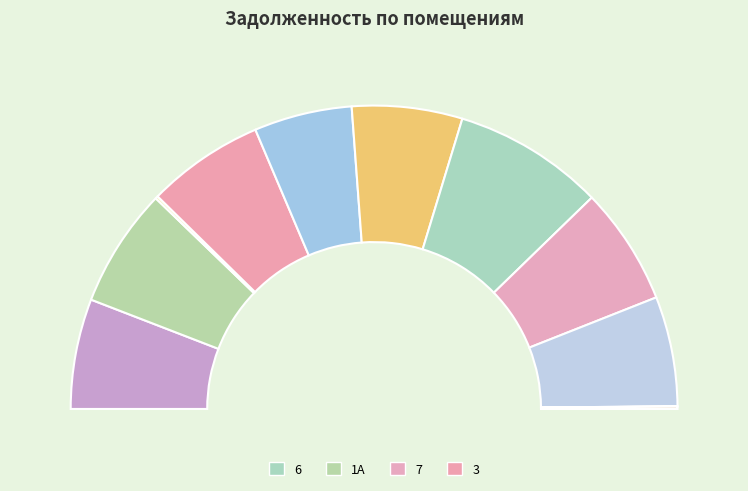

True or false: 10 accounts for 0% of the total.

True